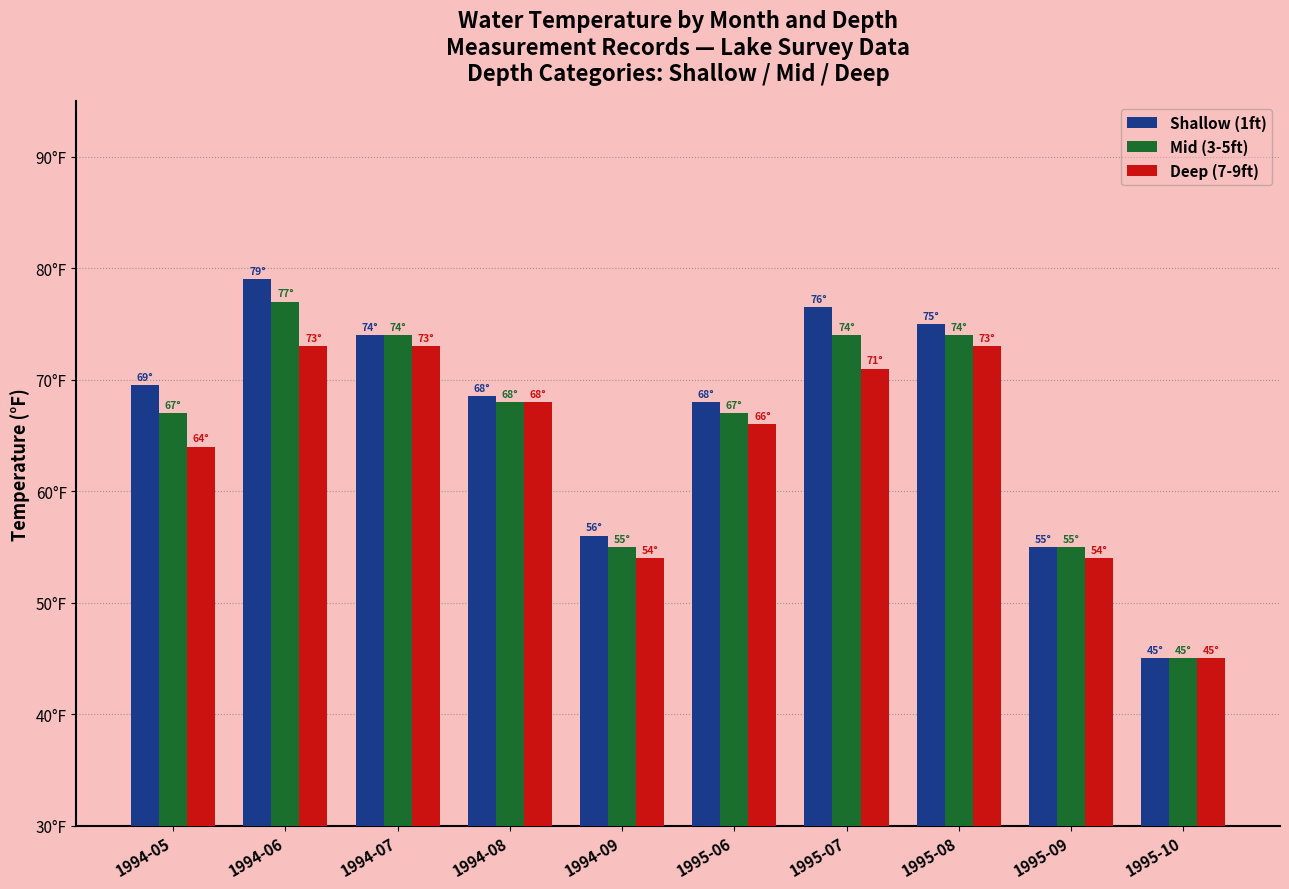

What are all the series names shown in the legend?

Shallow (1ft), Mid (3-5ft), Deep (7-9ft)